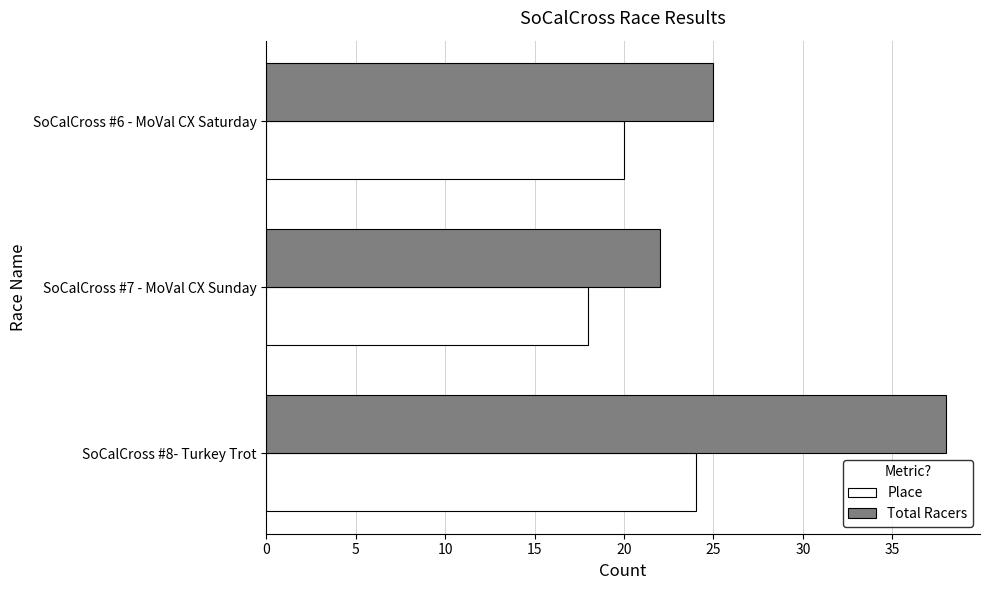

At which label is Place closest to 21?

SoCalCross #6 - MoVal CX Saturday